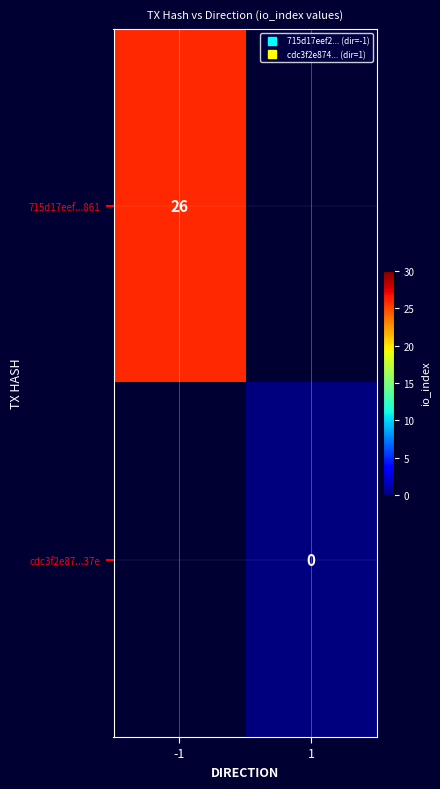

Is the value of cdc3f2e87...37e at -1 greater than the value of 715d17eef...861 at 1?

No